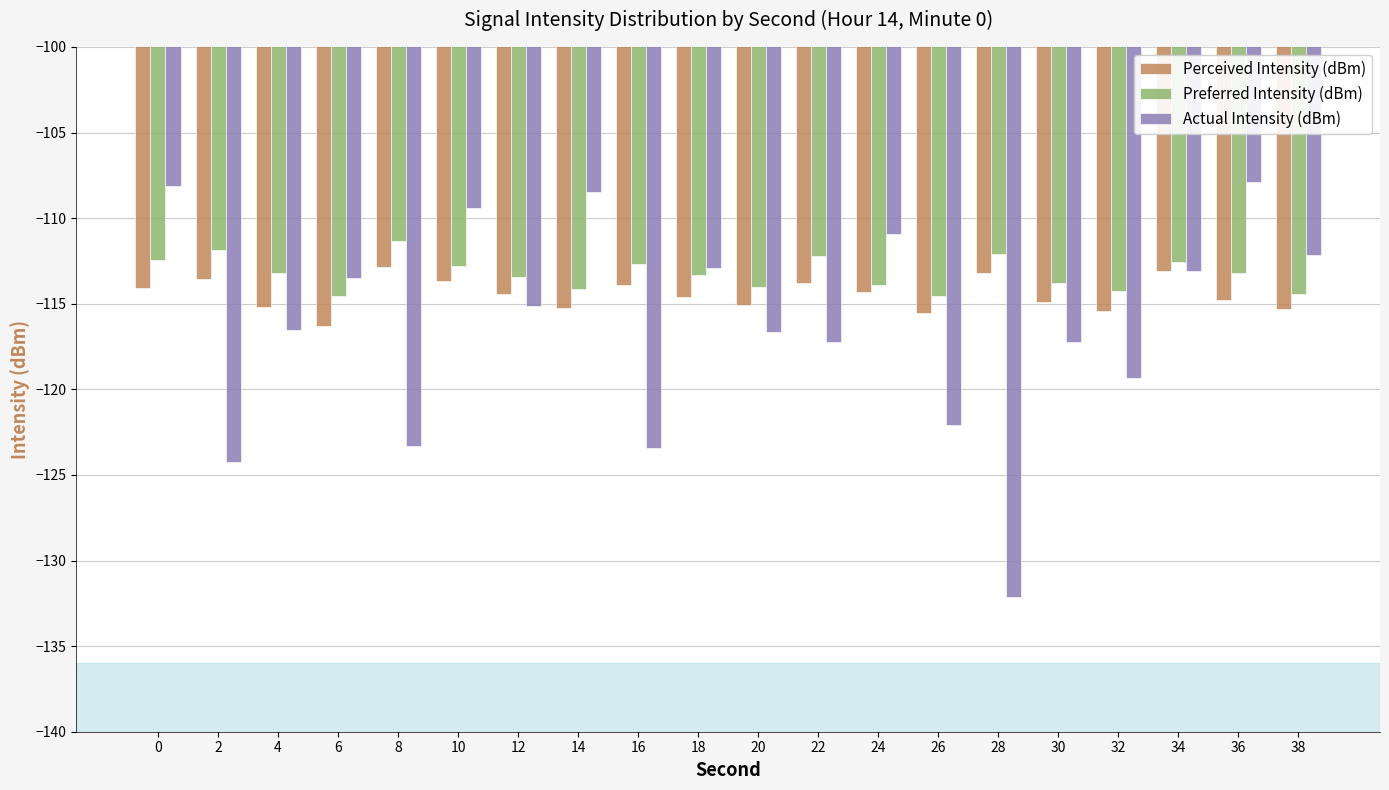

At how many categories does at least one series exceed -129?

20